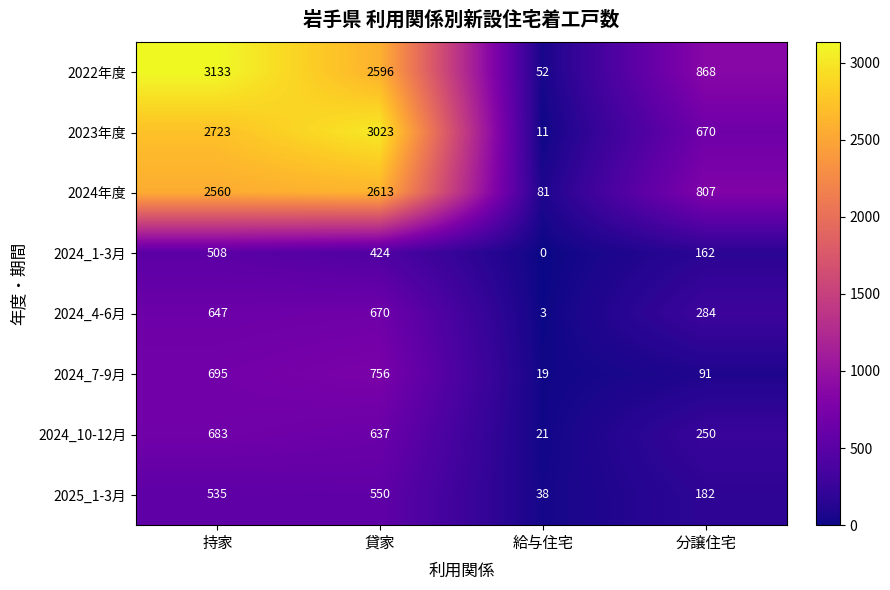

At which label does 2024_4-6月 reach its peak?

貸家